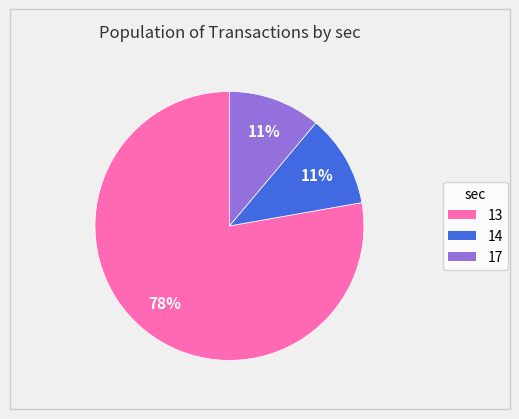

Between 14 and 13, which is larger?

13